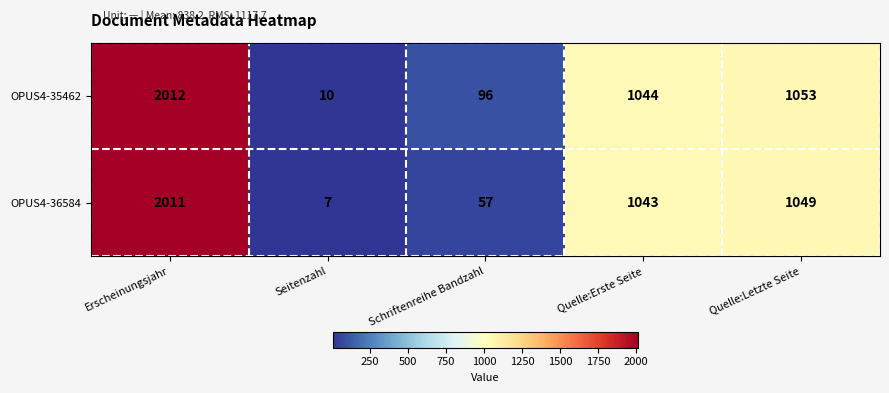

List the series in order of their peak value, lowest first.

OPUS4-36584, OPUS4-35462